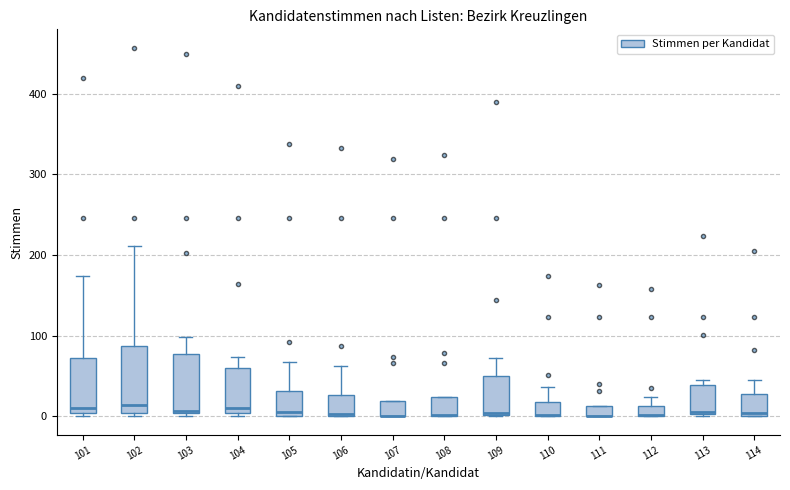

Where does the median line of the box at x = 105 sit on the y-axis? The values are not printed on the chart, so give them approximately, as read against the axis.

10